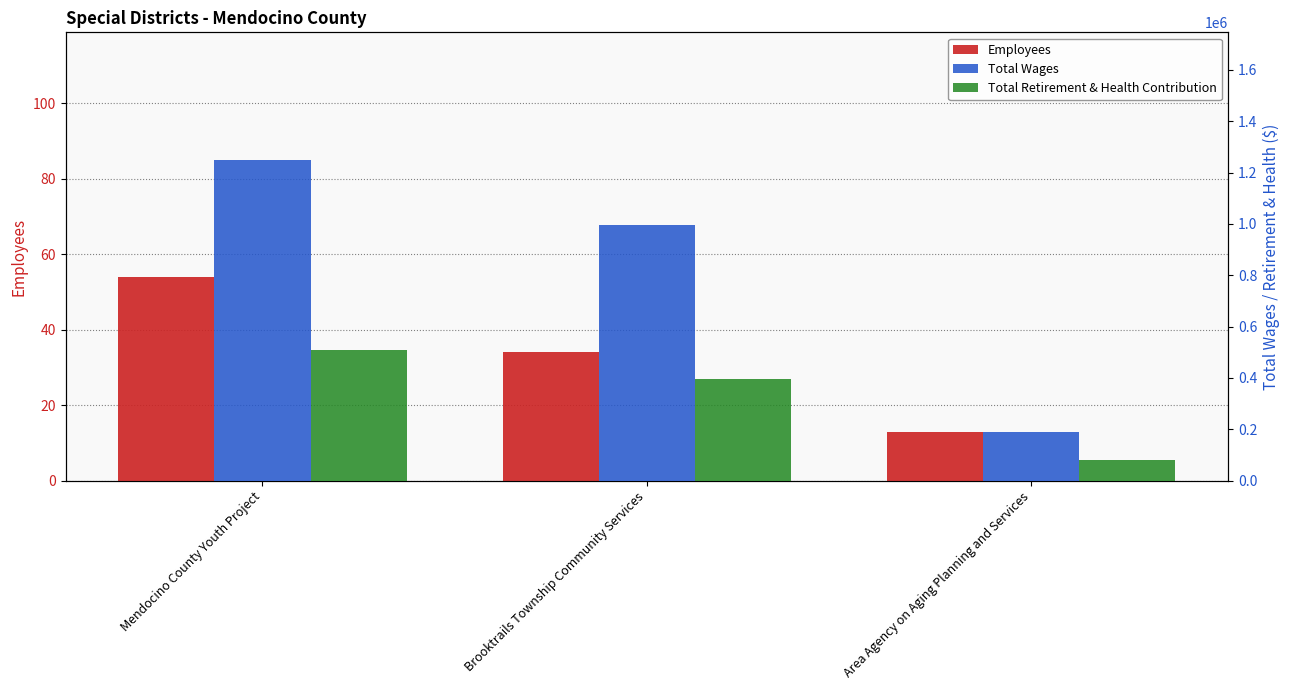

What is the spread (max minus min) of values at Area Agency on Aging Planning and Services?

188377